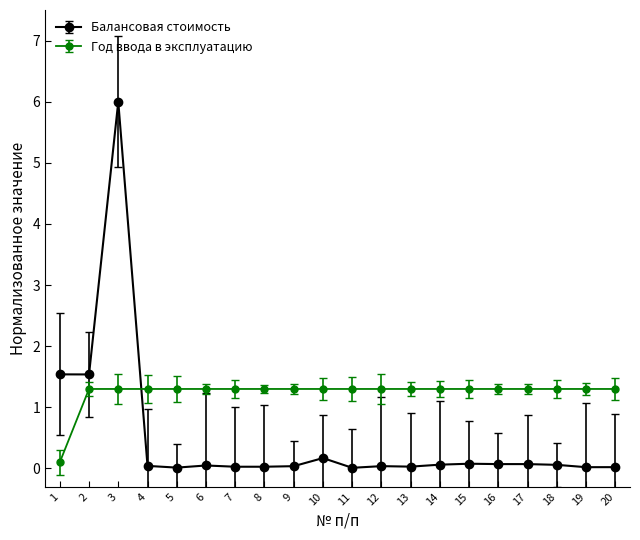

What is the lowest value of the Год ввода в эксплуатацию series?

0.1